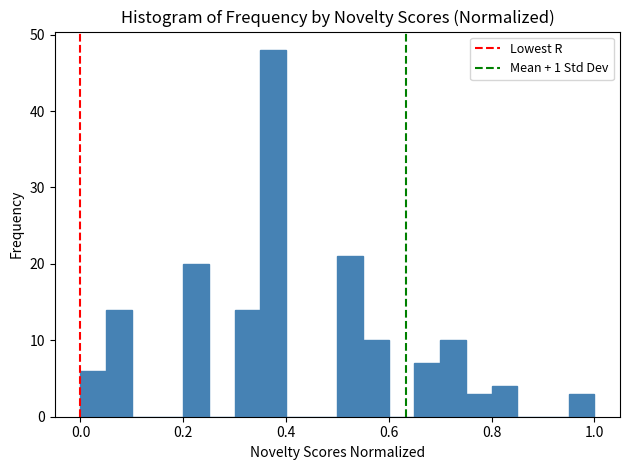

Around what value on the x-axis is the tallest bar? Give the approximate position of its centre, as read against the axis.

0.38